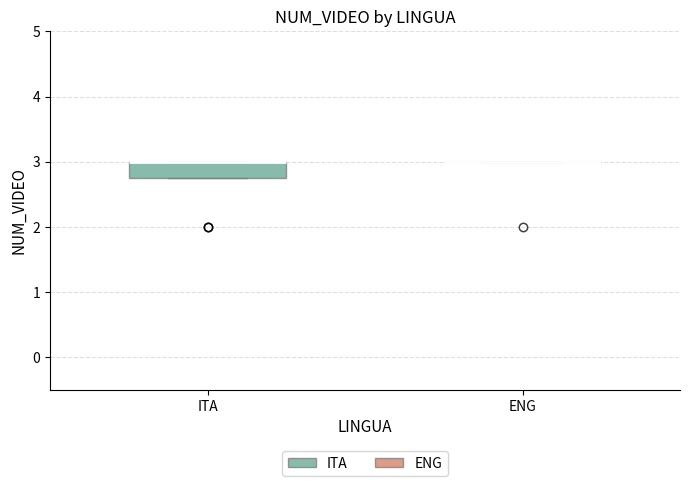

Reading left to right, read every box against the y-axis: the position of its median line, the range the box covers, and the ends of its whiskers. The values are not printed on the chart, so give them approximately, as read against the axis.

ITA: median 3.0 (drawn on the box's upper edge), box 2.8 to 3.0, whiskers 2.8 to 3.0
ENG: box collapsed to a line at 3.0, whiskers 3.0 to 3.0